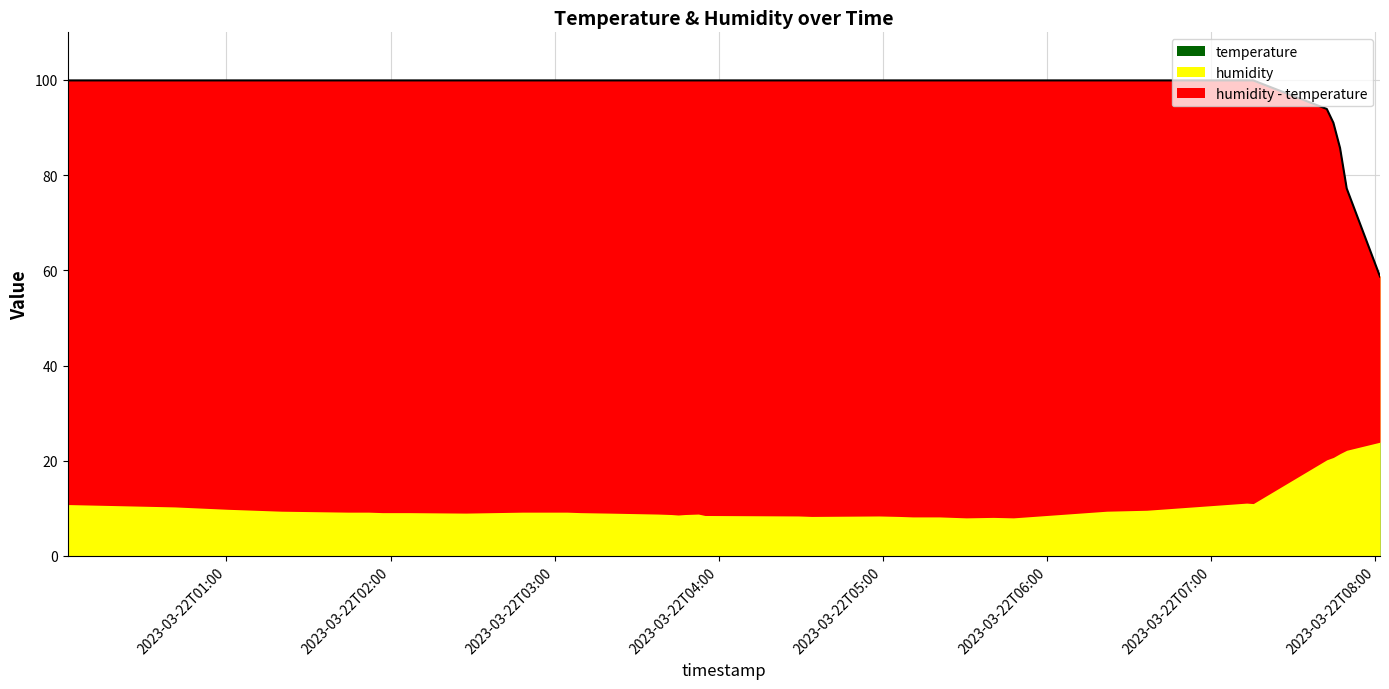

List the labels in order of value, largest first.

2023-03-22T00:01:55, 2023-03-22T00:41:05, 2023-03-22T01:00:32, 2023-03-22T01:20:06, 2023-03-22T01:44:29, 2023-03-22T01:46:55, 2023-03-22T01:49:26, 2023-03-22T01:51:55, 2023-03-22T01:57:01, 2023-03-22T02:06:50, 2023-03-22T02:27:27, 2023-03-22T02:48:19, 2023-03-22T02:54:03, 2023-03-22T03:04:27, 2023-03-22T03:09:22, 2023-03-22T03:19:41, 2023-03-22T03:37:40, 2023-03-22T03:42:41, 2023-03-22T03:45:09, 2023-03-22T03:47:35, 2023-03-22T03:52:31, 2023-03-22T03:54:57, 2023-03-22T04:29:04, 2023-03-22T04:33:57, 2023-03-22T04:58:34, 2023-03-22T05:05:57, 2023-03-22T05:10:51, 2023-03-22T05:20:39, 2023-03-22T05:30:27, 2023-03-22T05:40:23, 2023-03-22T05:47:41, 2023-03-22T06:21:50, 2023-03-22T06:36:28, 2023-03-22T07:12:58, 2023-03-22T07:15:24, 2023-03-22T07:42:16, 2023-03-22T07:44:41, 2023-03-22T07:47:07, 2023-03-22T07:49:33, 2023-03-22T08:01:43